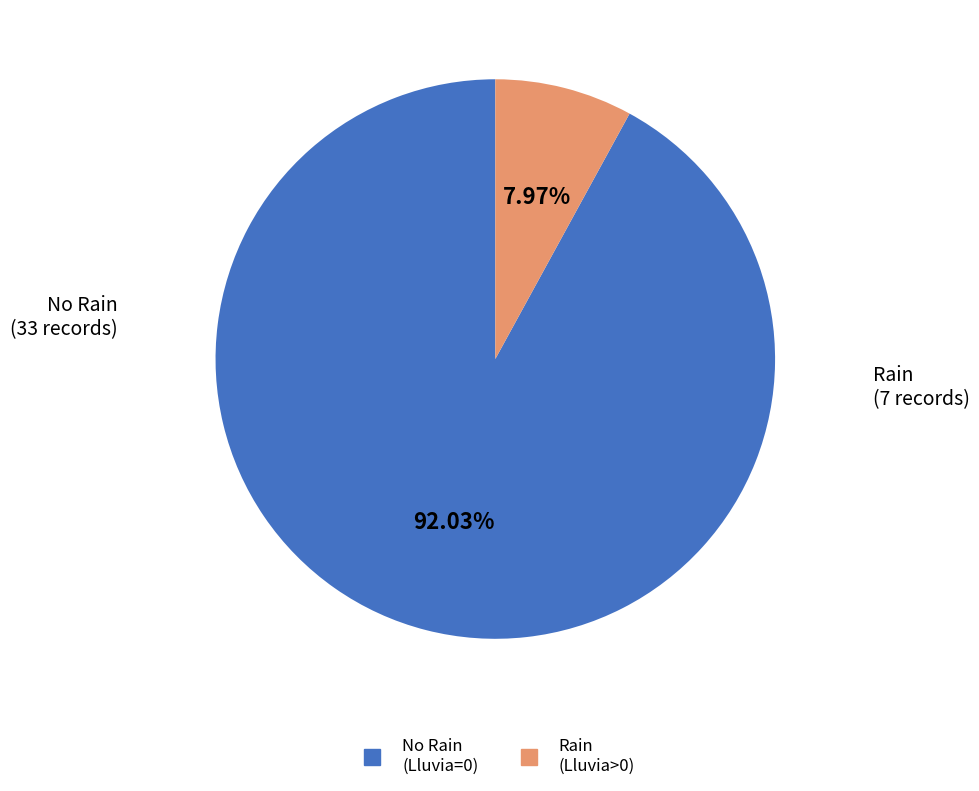

Is there any slice that represents more than half of the pie?

Yes